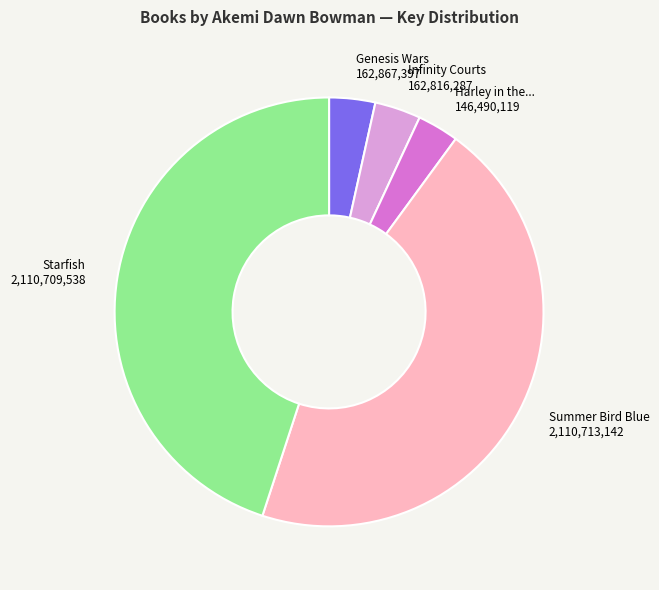

How many slices are in this pie chart?

5